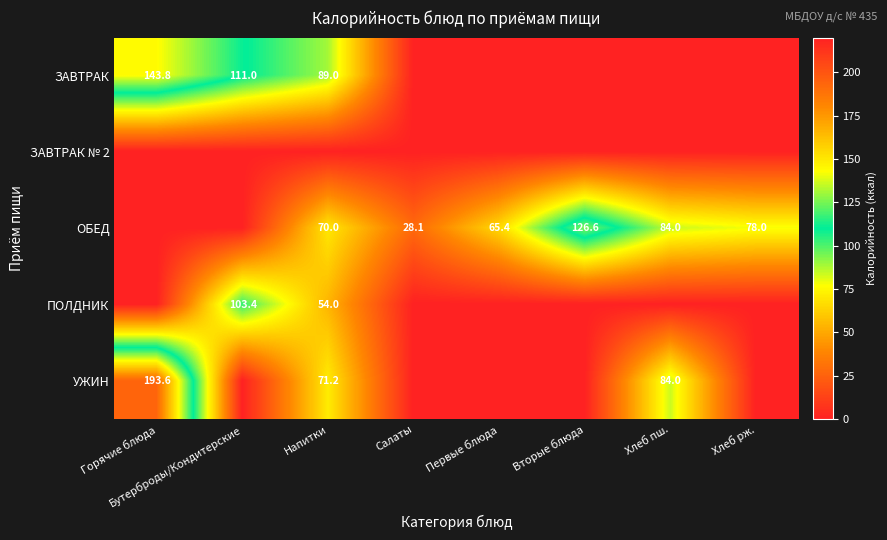

Which category has the highest value across all series?

Горячие блюда